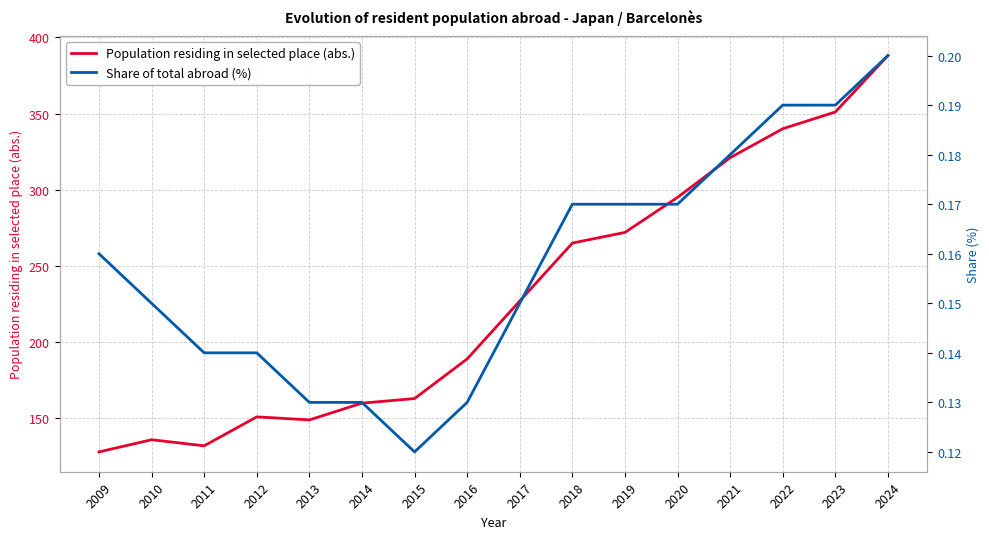

At which category is the sum across all series the highest?

2024